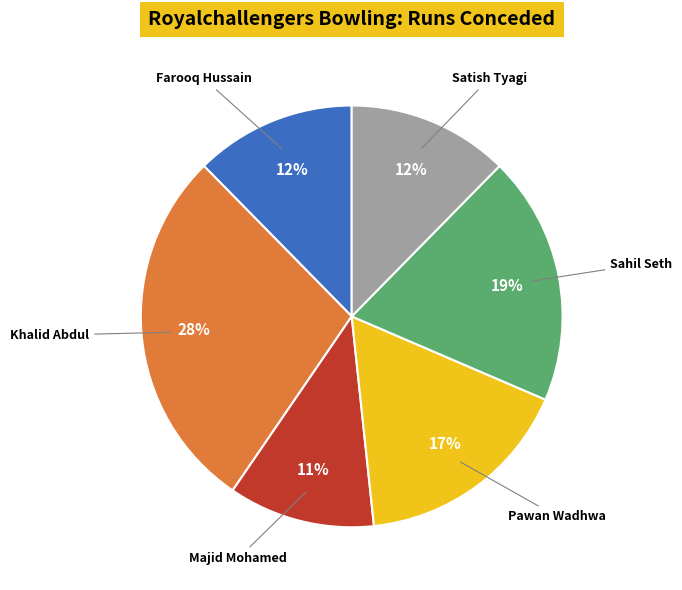

What percentage is the Satish Tyagi slice, to the nearest percent?

12%